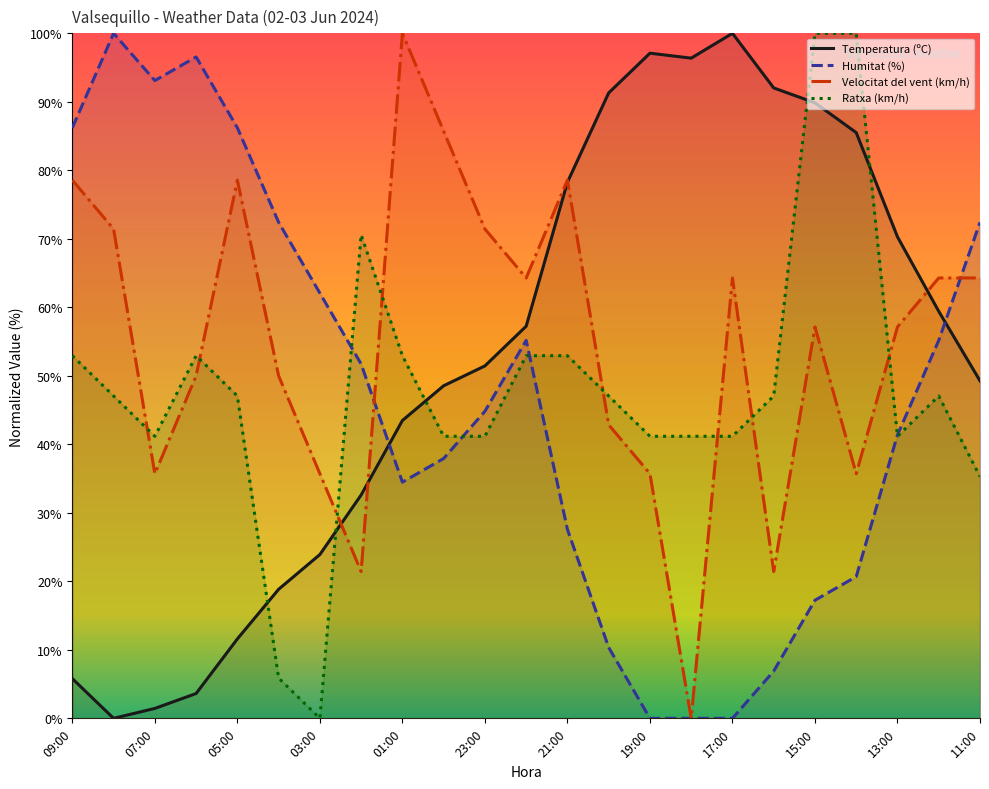

Which series has the largest range (max minus min)?

Temperatura (ºC)